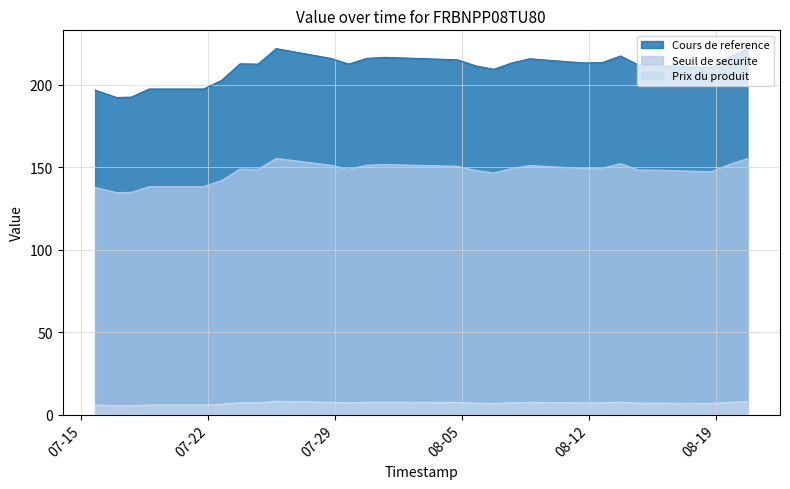

True or false: Cours de reference and Prix du produit intersect in this chart.

False